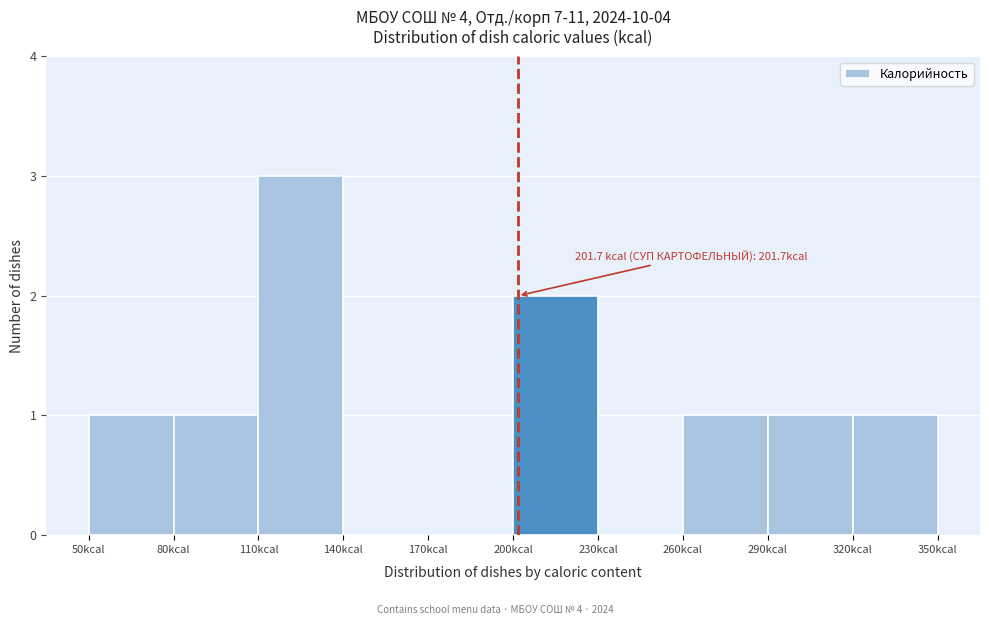

Over which range of the x-axis is the bar tallest?

110 to 140